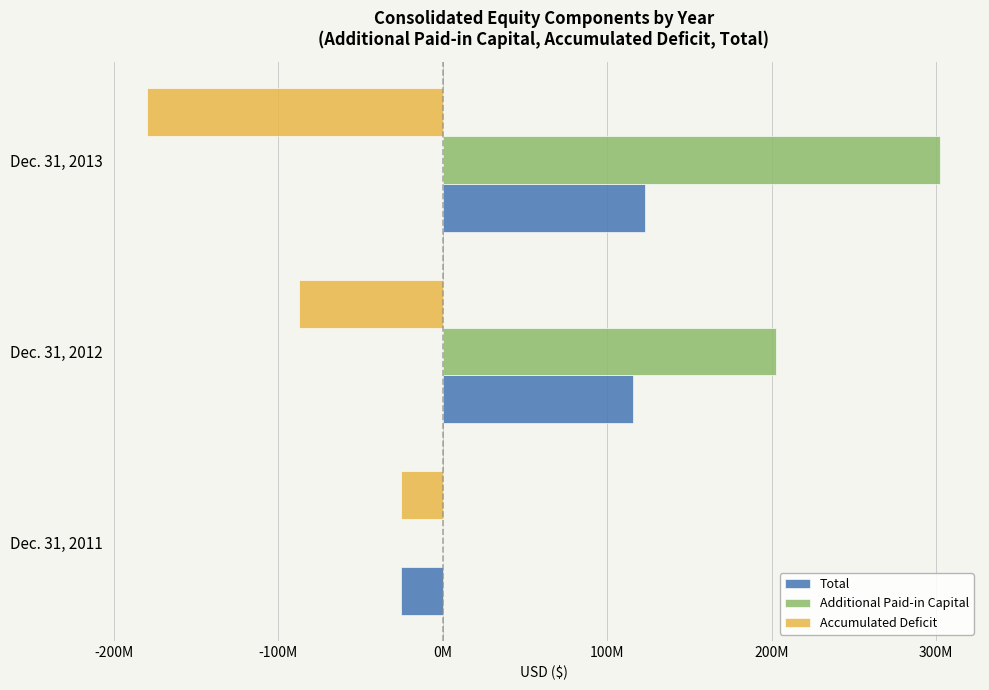

Rank the series by their average value, from highest to lowest.

Additional Paid-in Capital, Total, Accumulated Deficit